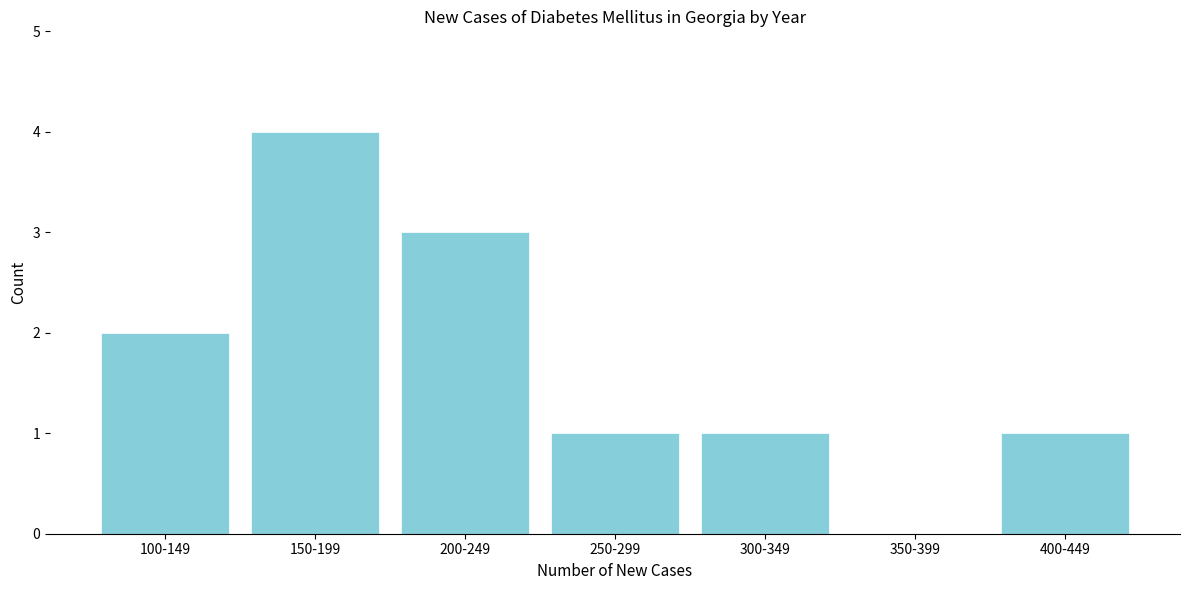

Reading left to right, list all the values displayed in this chart.

100-149=2	150-199=4	200-249=3	250-299=1	300-349=1	350-399=0	400-449=1